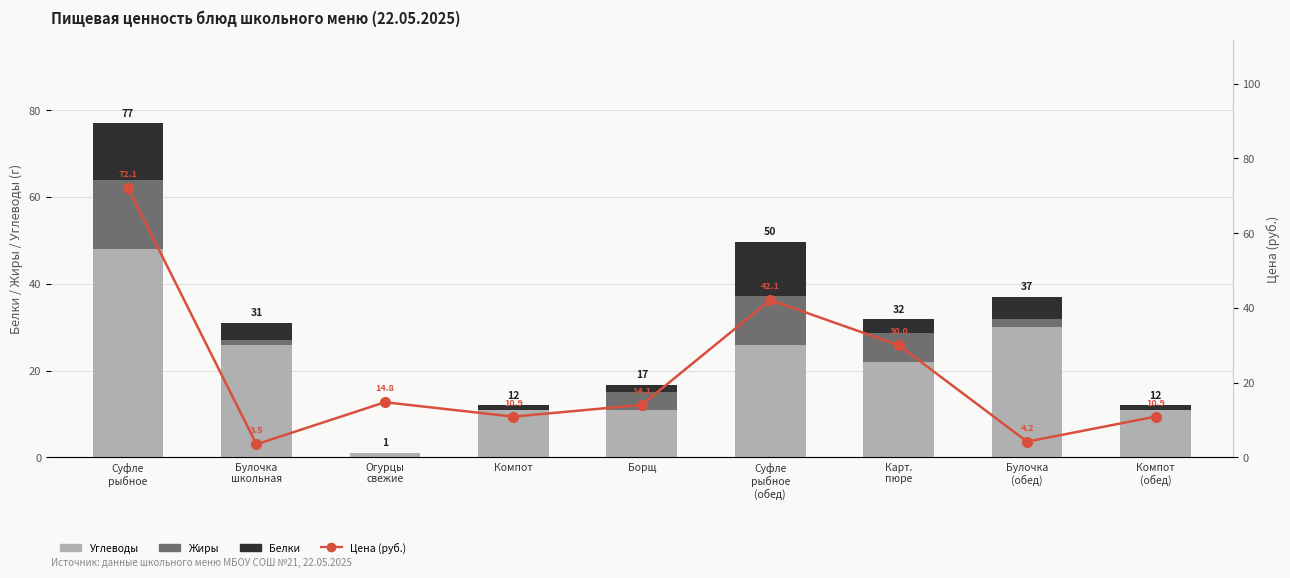

Rank the series by their maximum value, from highest to lowest.

Цена (руб.), Углеводы, Жиры, Белки